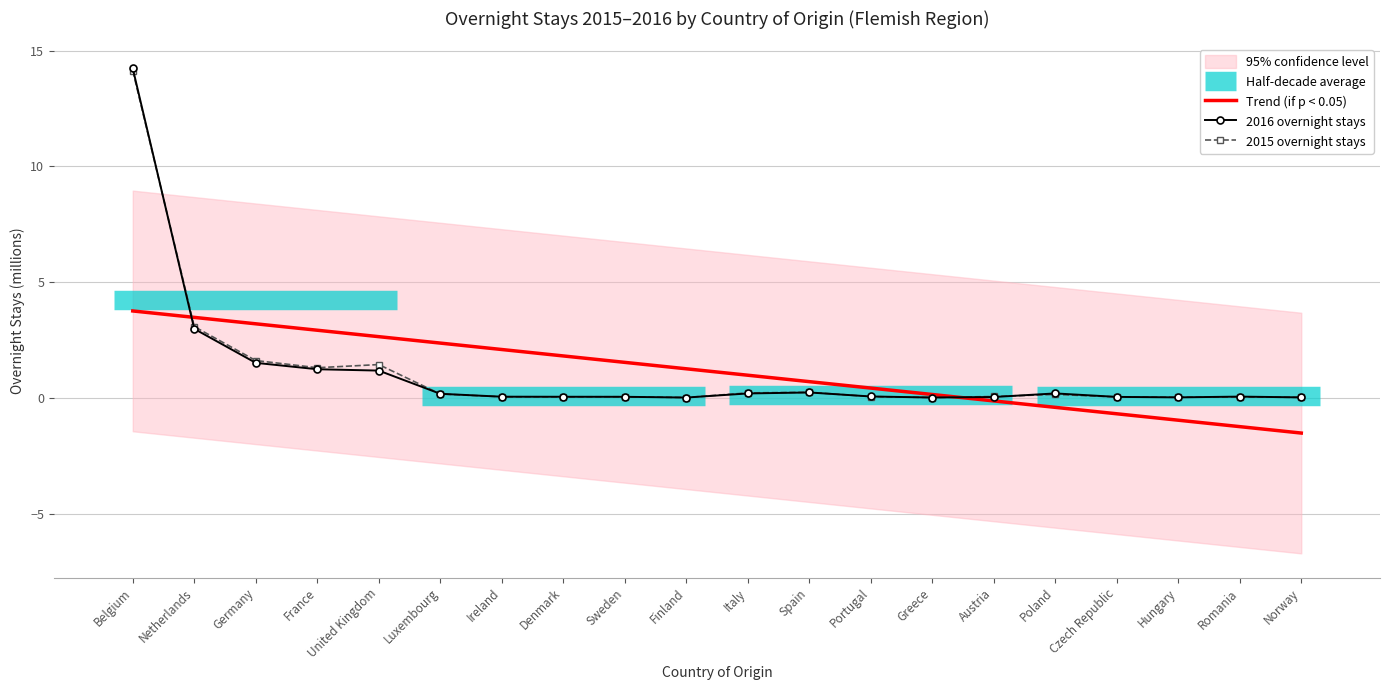

What is the maximum value shown in the chart?

14.2